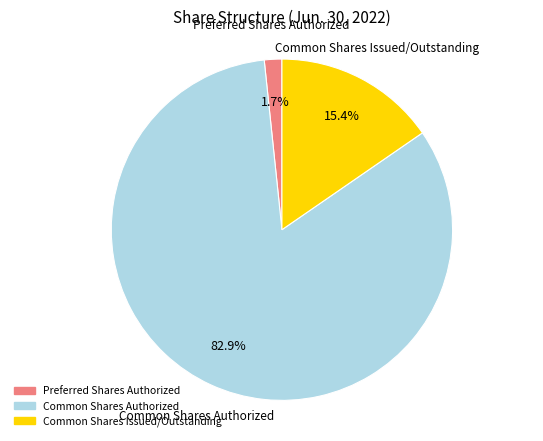

Which slice is the smallest?

Preferred Shares Authorized